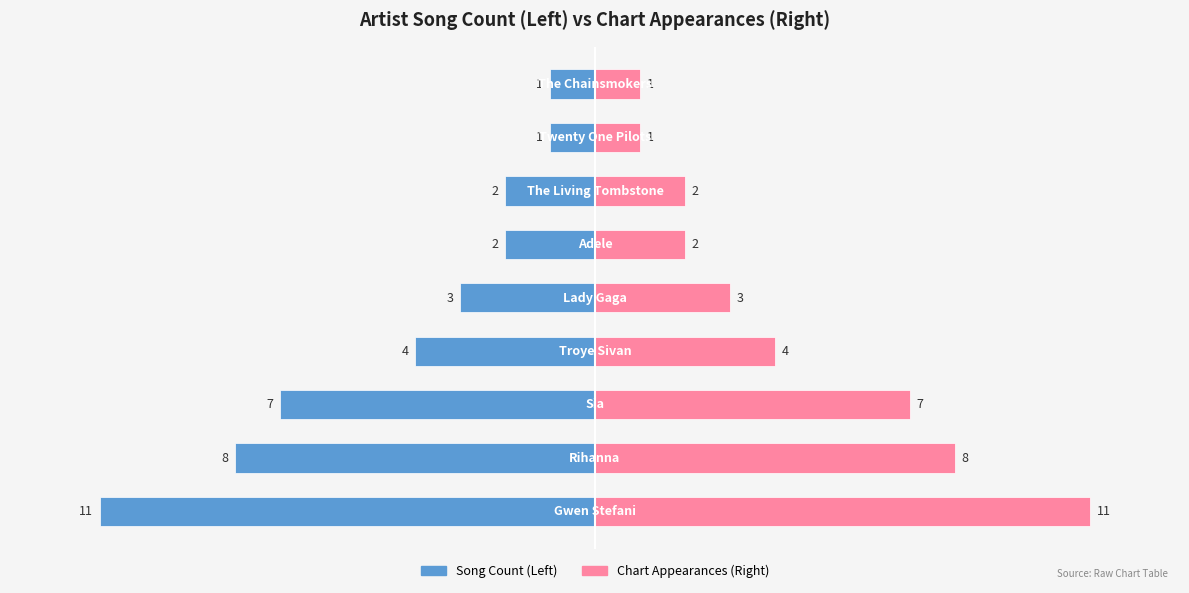

Which series changed the most between 1 and 2?

Song Count